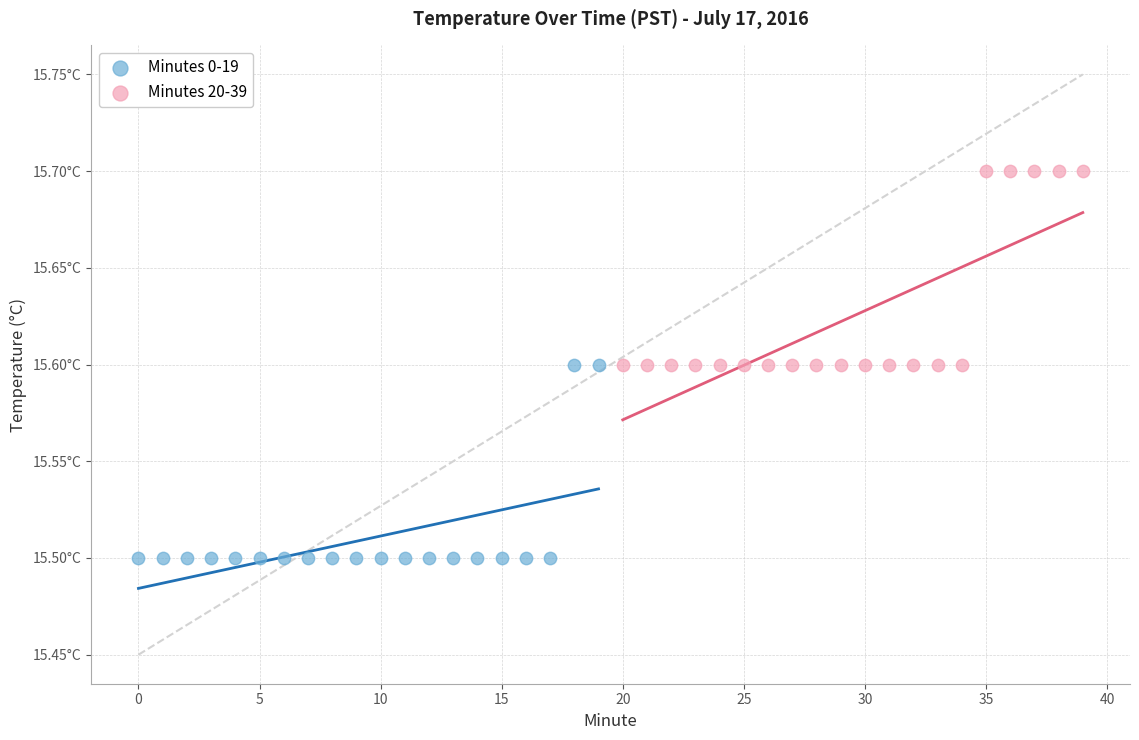

Which series reaches the minimum Y coordinate?

Minutes 0-19